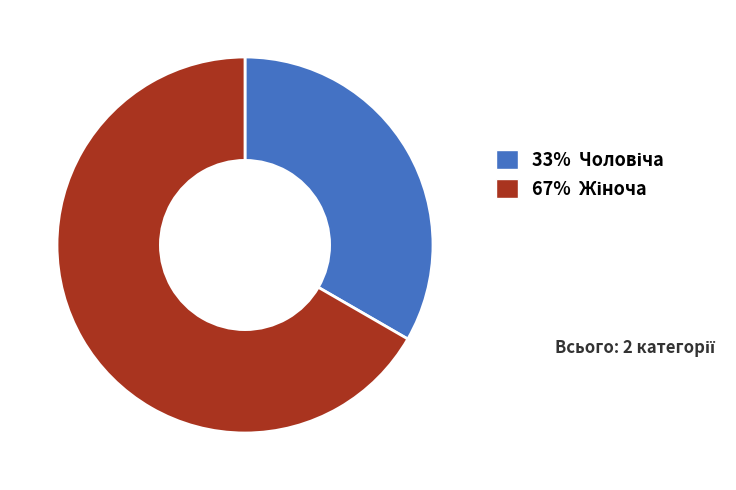

Is there a majority slice in this chart?

Yes